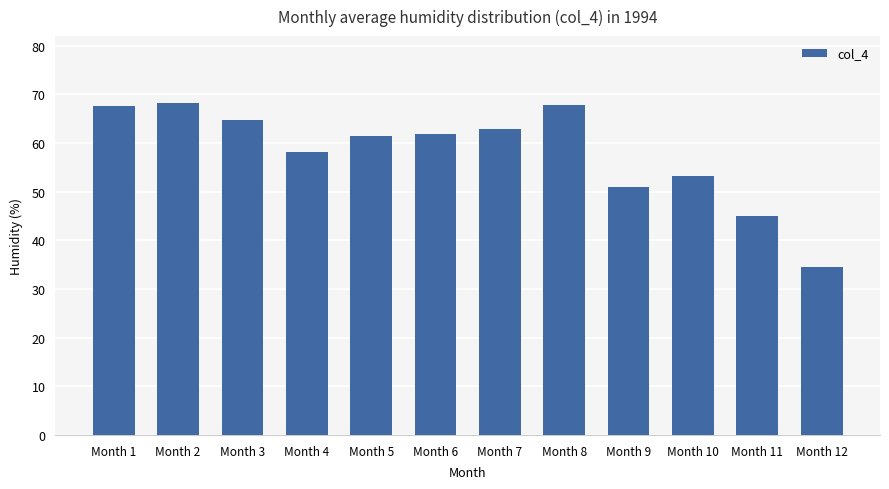

What is the change in value from Month 1 to Month 5?

-6.3